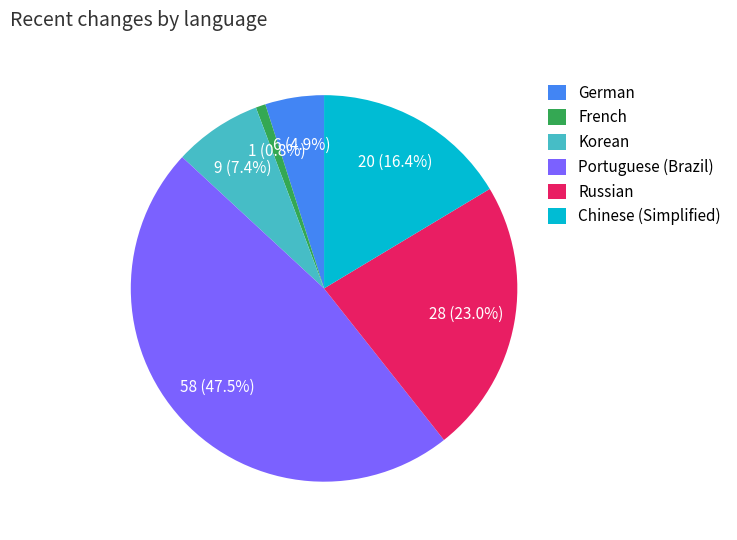

Is there a majority slice in this chart?

No